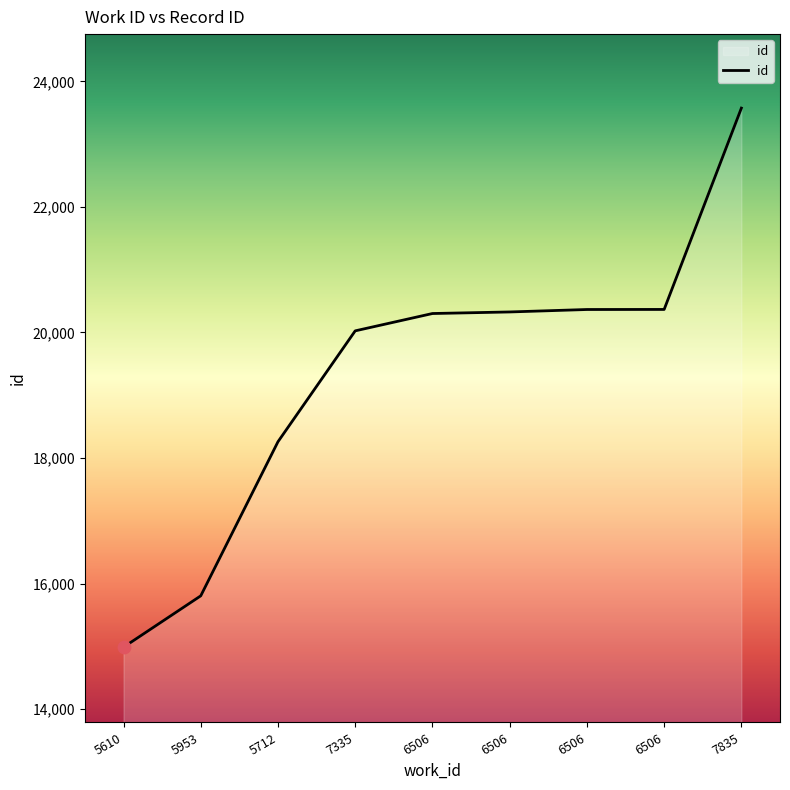

What is the change in value from 7335 to 6506?

+301